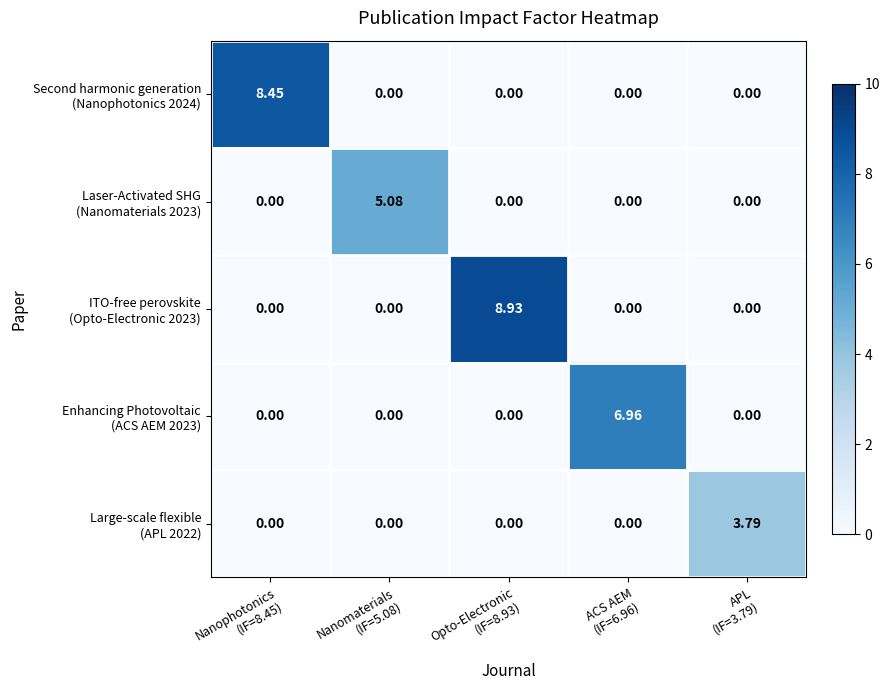

At Opto-Electronic (IF=8.93), list the series in order from smallest to largest.

Second harmonic generation (Nanophotonics 2024), Laser-Activated SHG (Nanomaterials 2023), Enhancing Photovoltaic (ACS AEM 2023), Large-scale flexible (APL 2022), ITO-free perovskite (Opto-Electronic 2023)